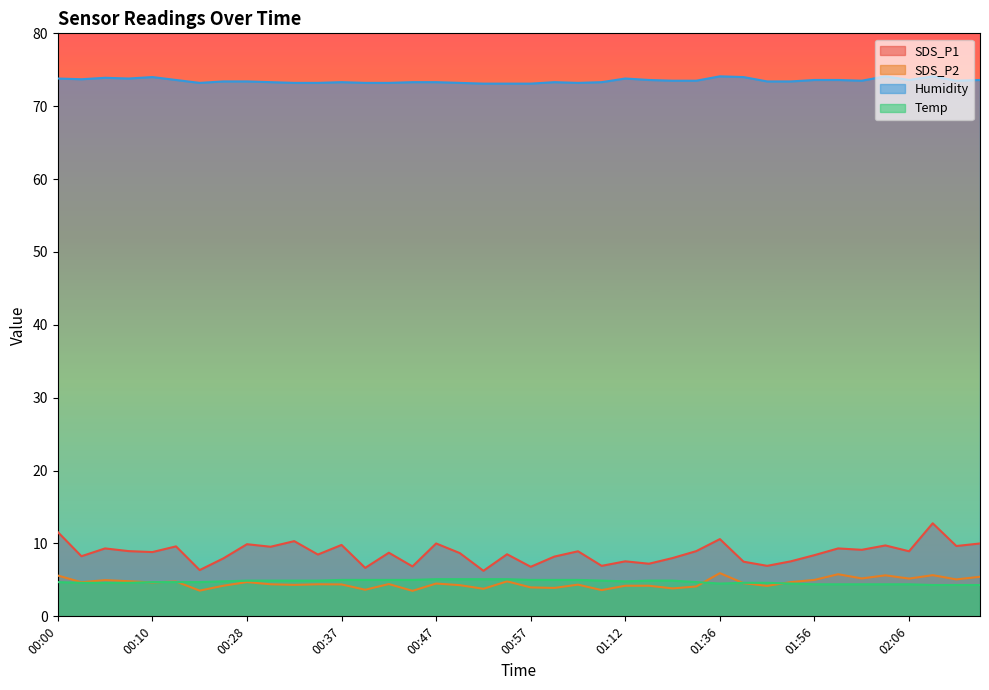

Between which two adjacent categories do Temp and SDS_P2 first intersect?

00:08 and 00:10